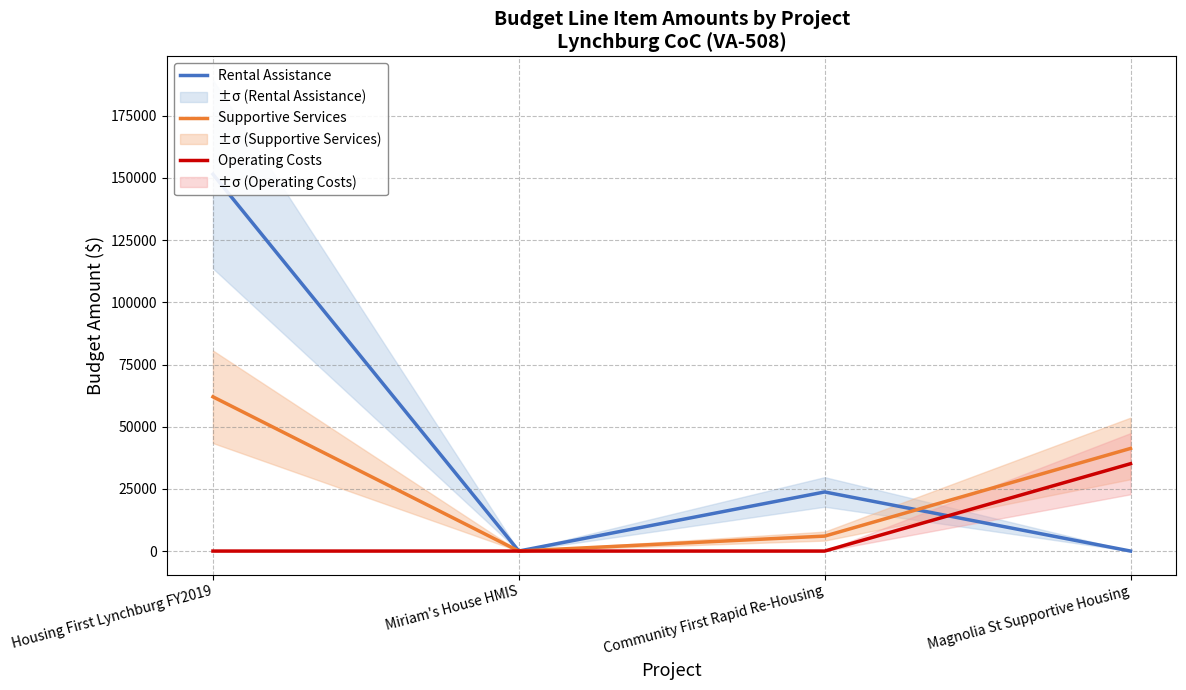

How many lines are shown in the chart?

3